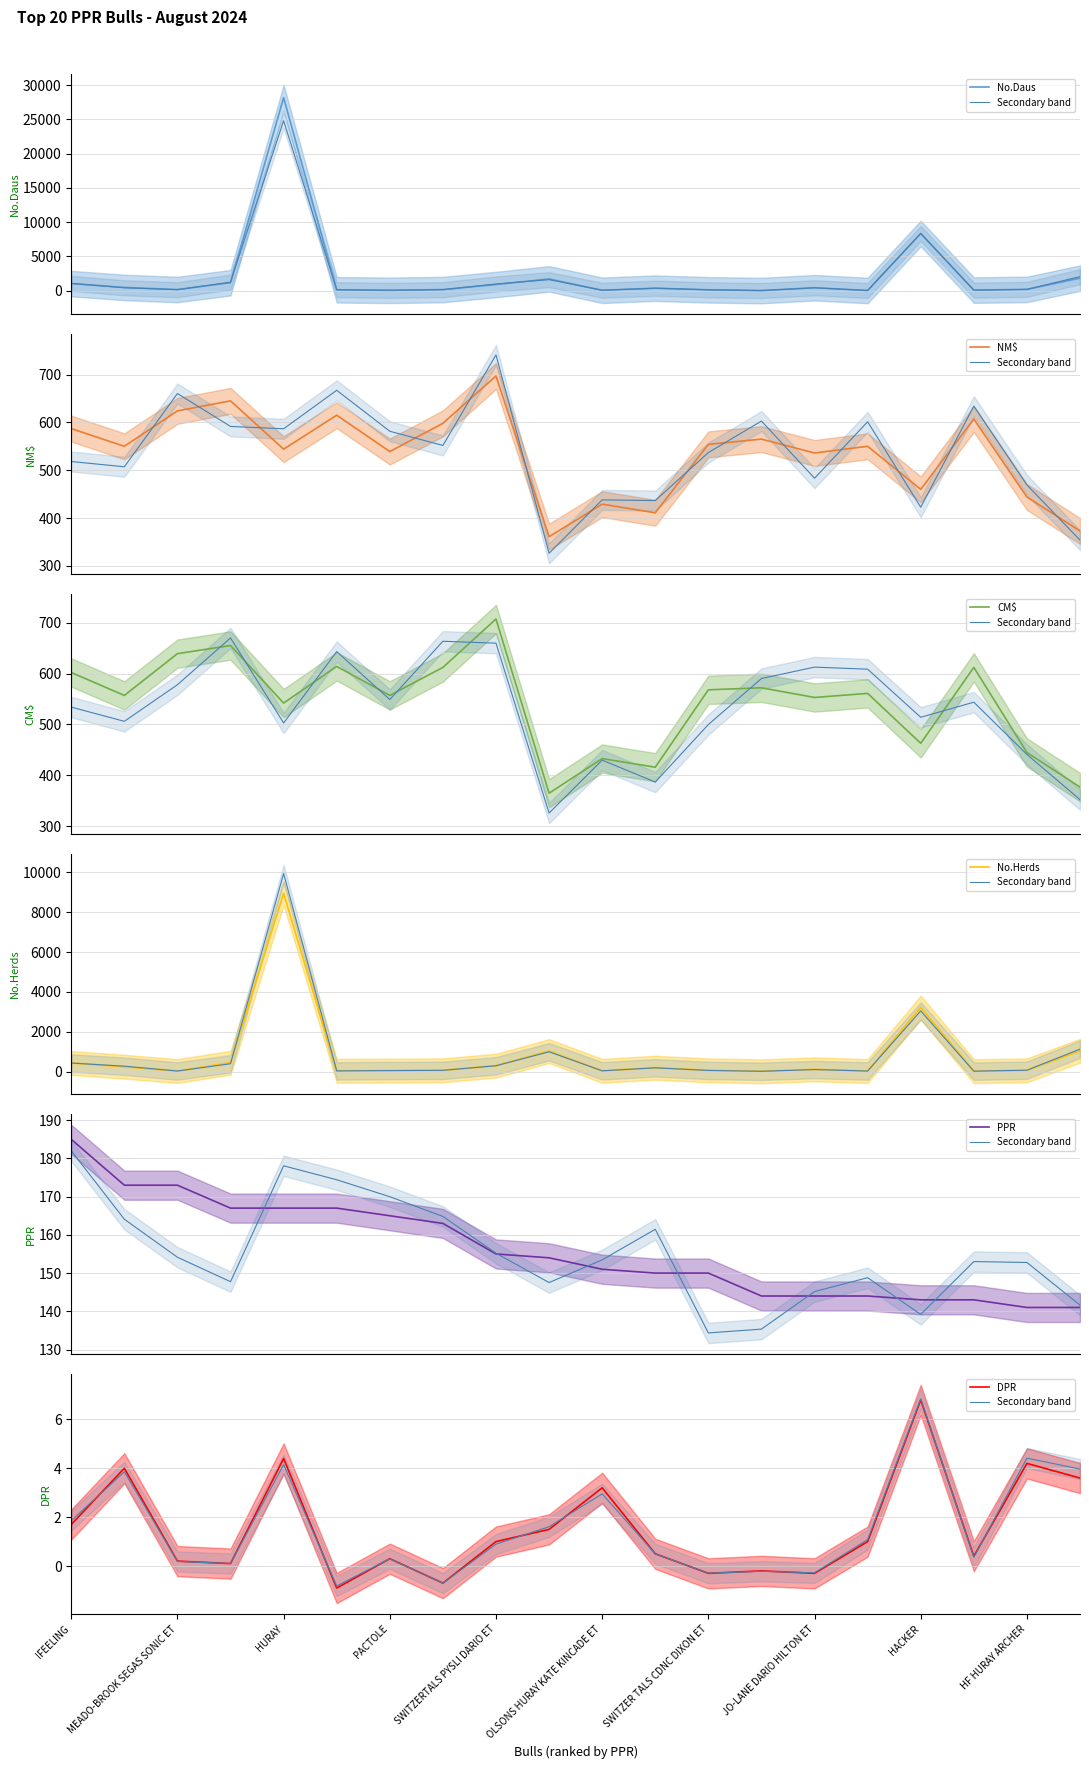

Is the value of CM$ at 14 greater than the value of NM$ at 13?

No